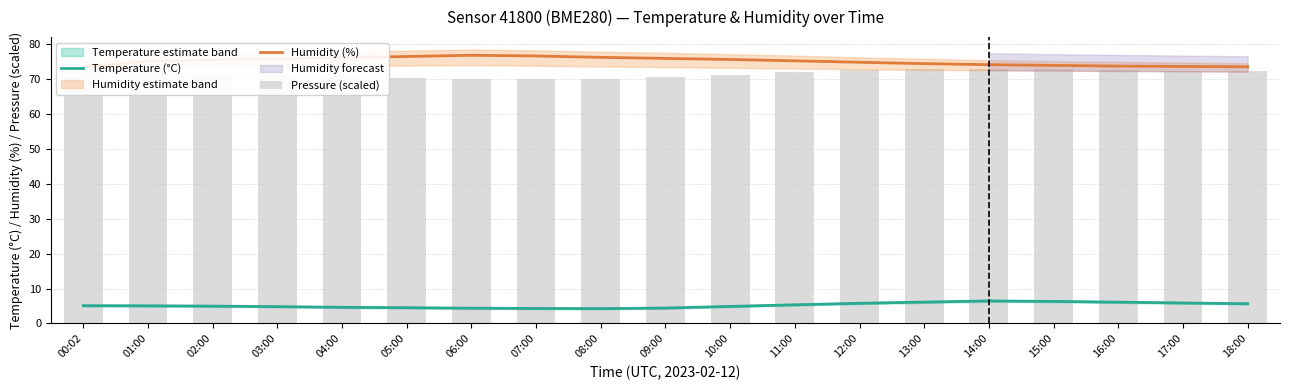

Reading left to right, list all the values displayed in this chart.

Temperature (°C): 5.1	5.1	5.0	4.8	4.6	4.5	4.4	4.3	4.2	4.4	4.9	5.3	5.8	6.1	6.5	6.3	6.1	5.9	5.7
Humidity (%): 73.5	75.0	75.5	75.8	76.1	76.5	76.8	76.6	76.2	75.9	75.6	75.2	74.8	74.4	74.1	73.9	73.7	73.6	73.5
Pressure (scaled): 72.2	72.0	71.4	71.0	70.7	70.3	70.1	70.0	70.1	70.5	71.2	72.0	72.5	72.9	73.0	72.8	72.6	72.3	72.2